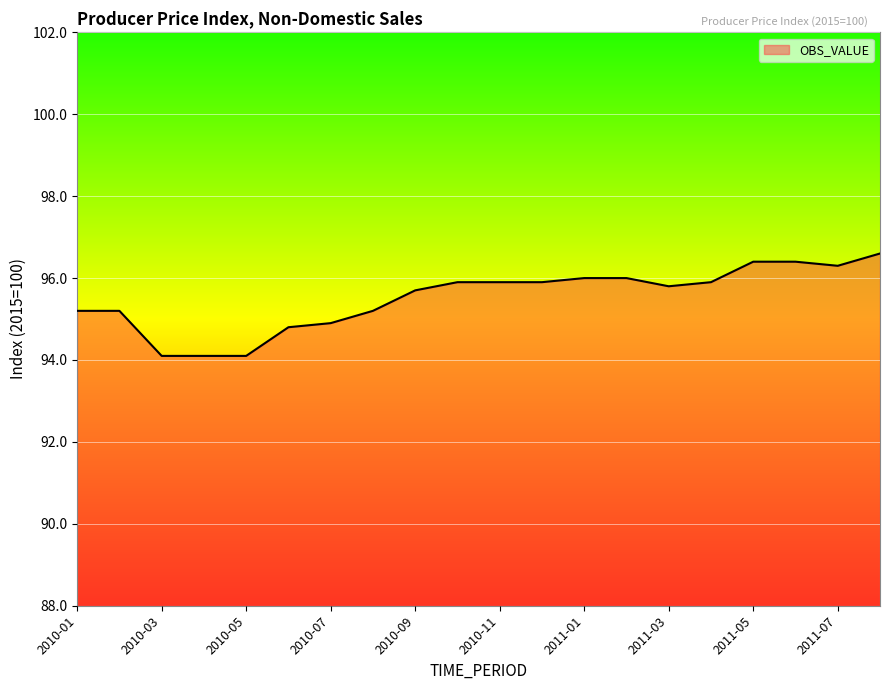

What is the minimum value shown in the chart?

94.1